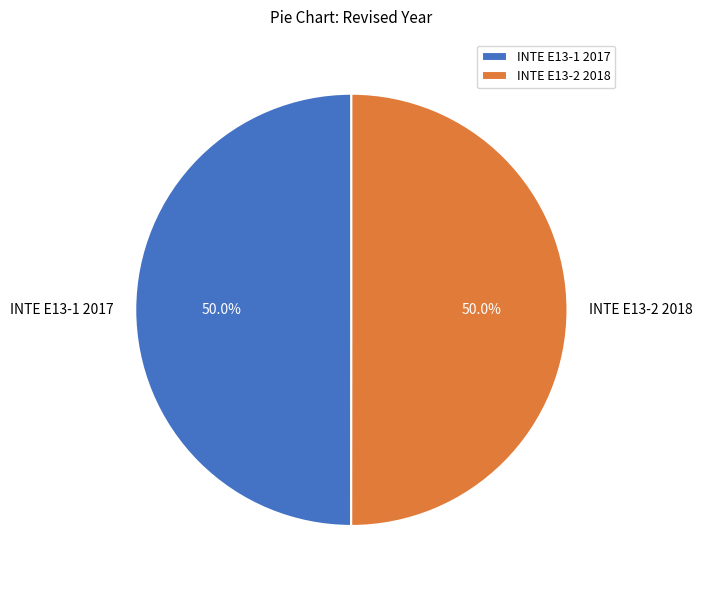

Is it true that INTE E13-1 2017 is 62% of the pie?

False